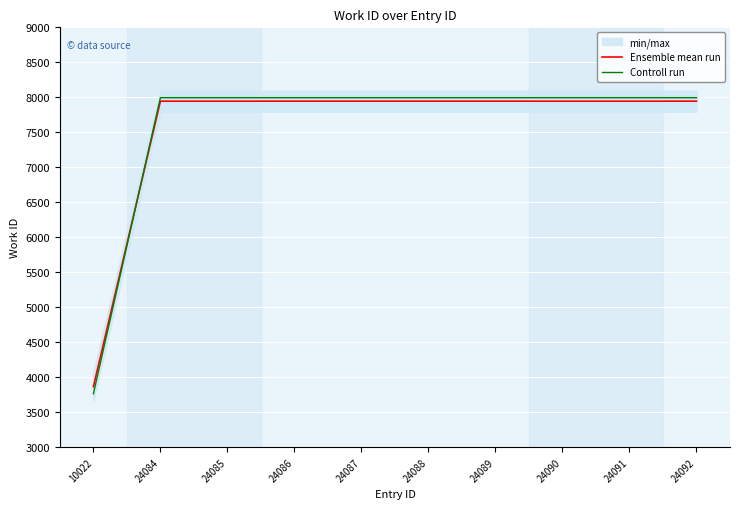

What is the average value of the Controll run series?

7572